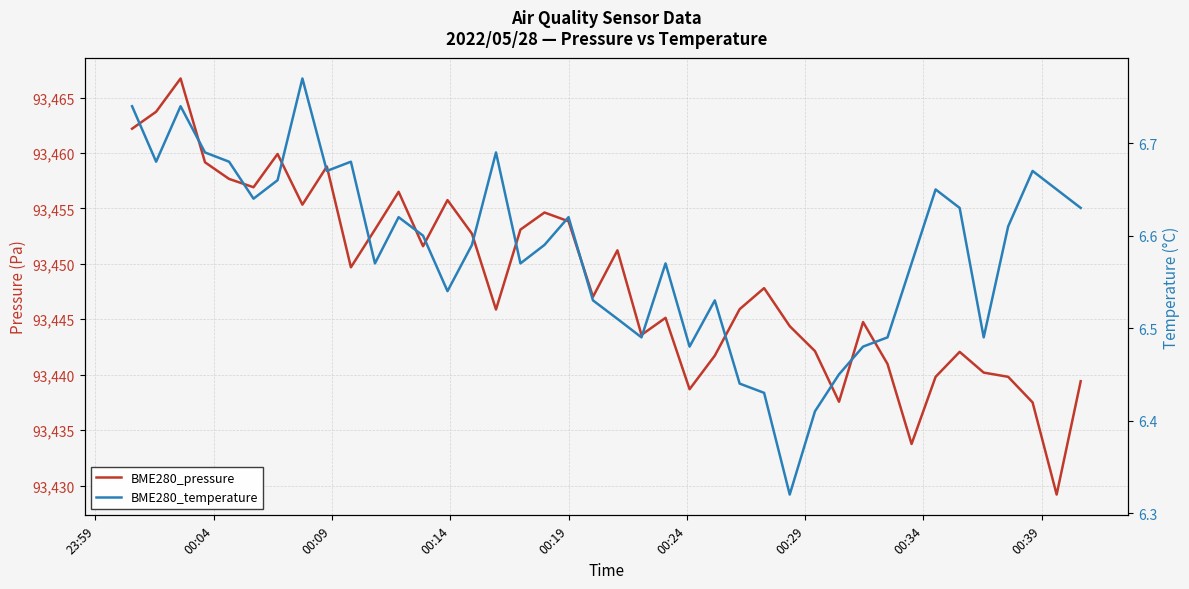

What are all the series names shown in the legend?

BME280_pressure, BME280_temperature